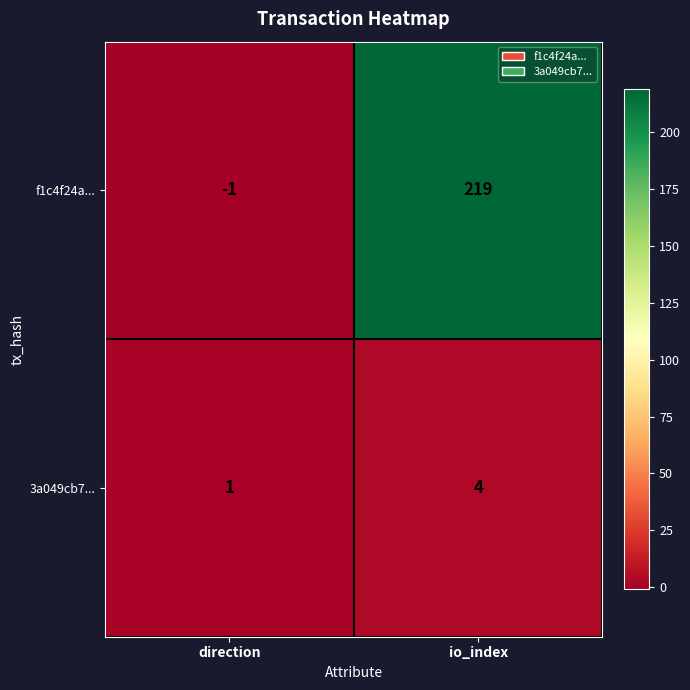

Is it true that 3a049cb7... equals 0 at direction?

False